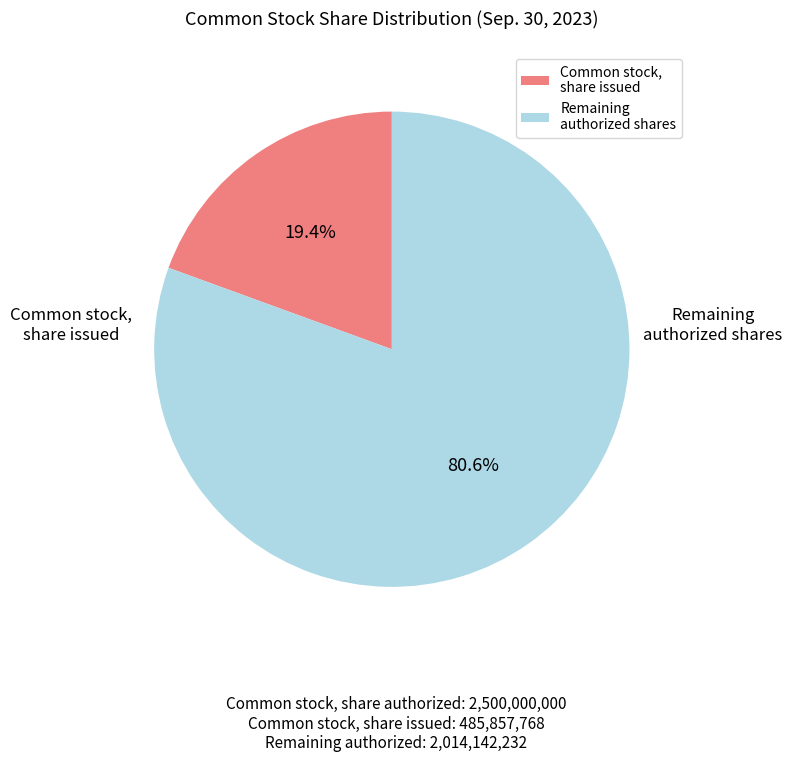

Count the number of slices in the pie.

2